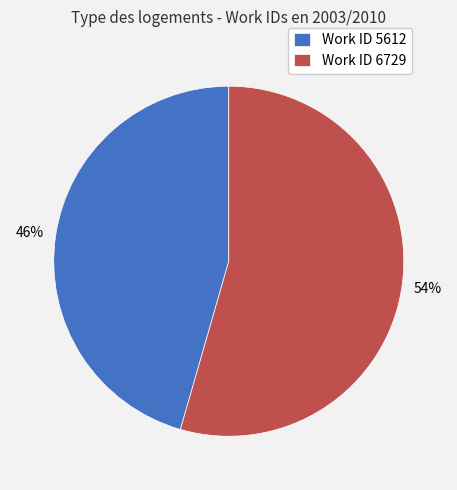

The Work ID 5612 slice represents 46% of the pie. True or false?

True